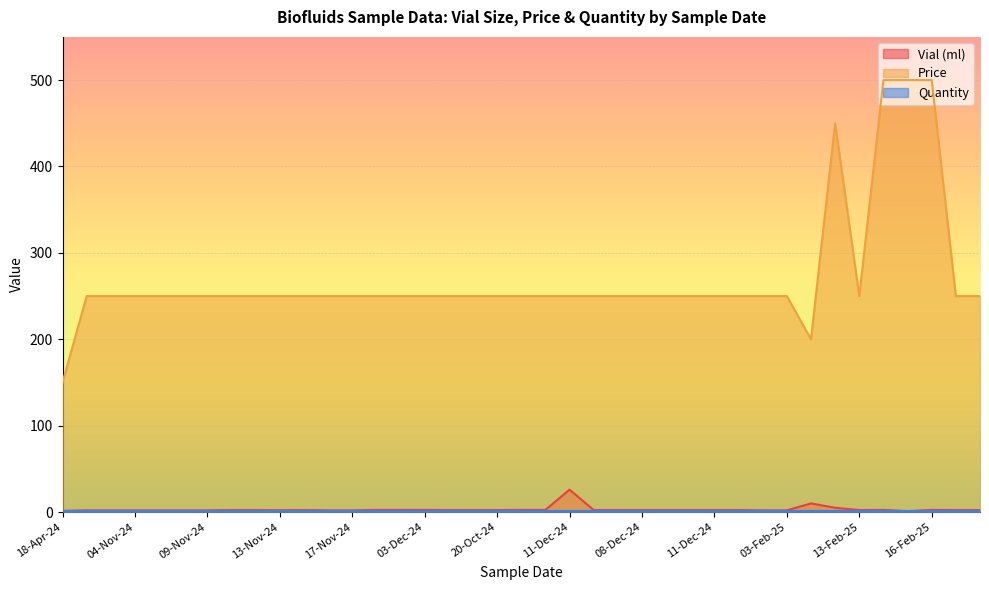

The value of Vial (ml) at 12-Feb-25 is 10.0. True or false?

True